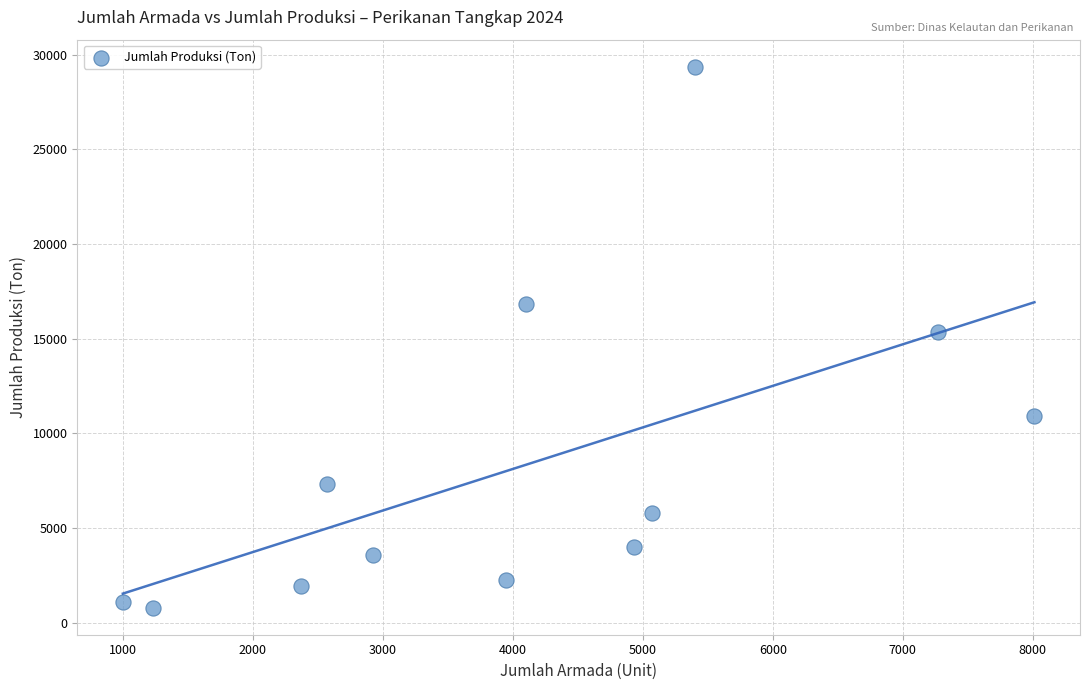

What is the range of X values (max minus min)?

7013.0